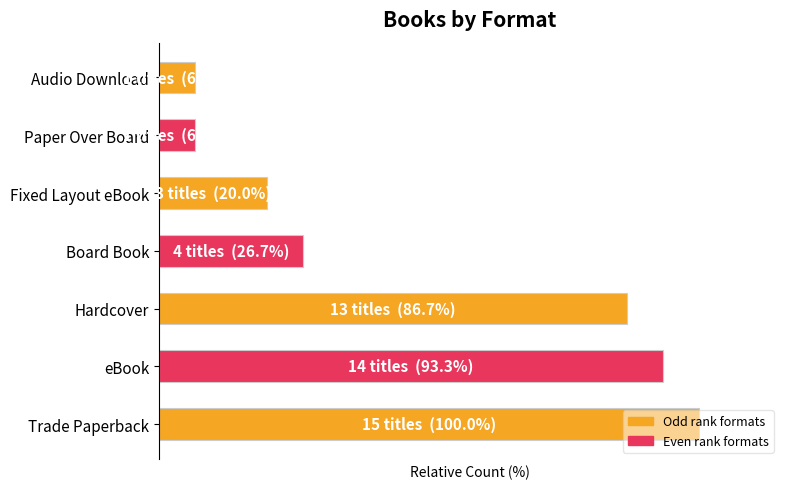

Does the chart contain any negative values?

No